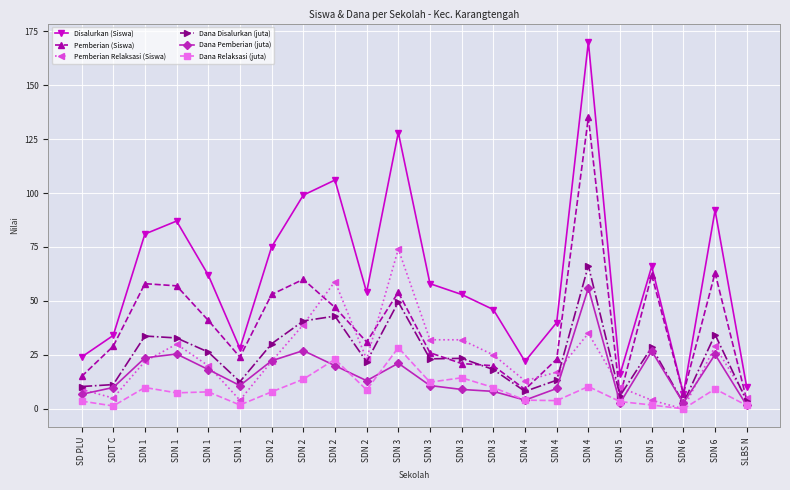

Between SDN 1  and SDN 4 , which is larger?

SDN 1 